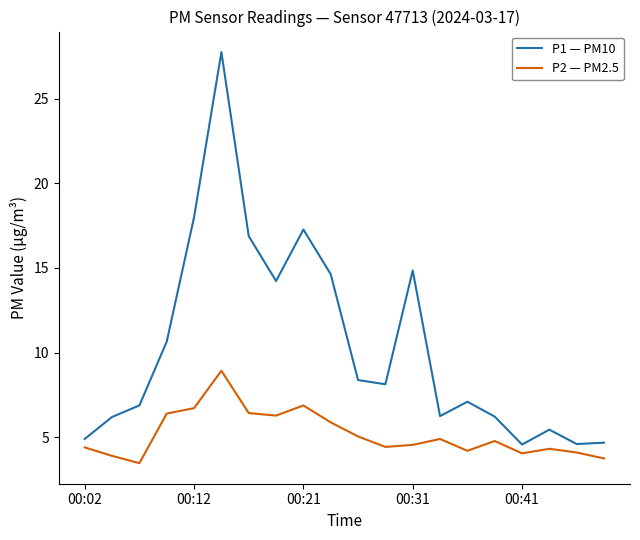

At how many categories does at least one series exceed 24?

1